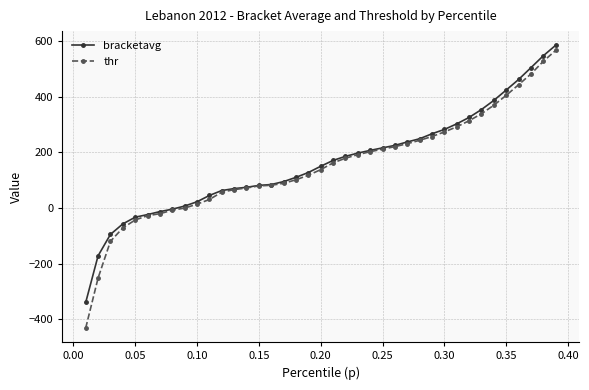

What are all the series names shown in the legend?

bracketavg, thr